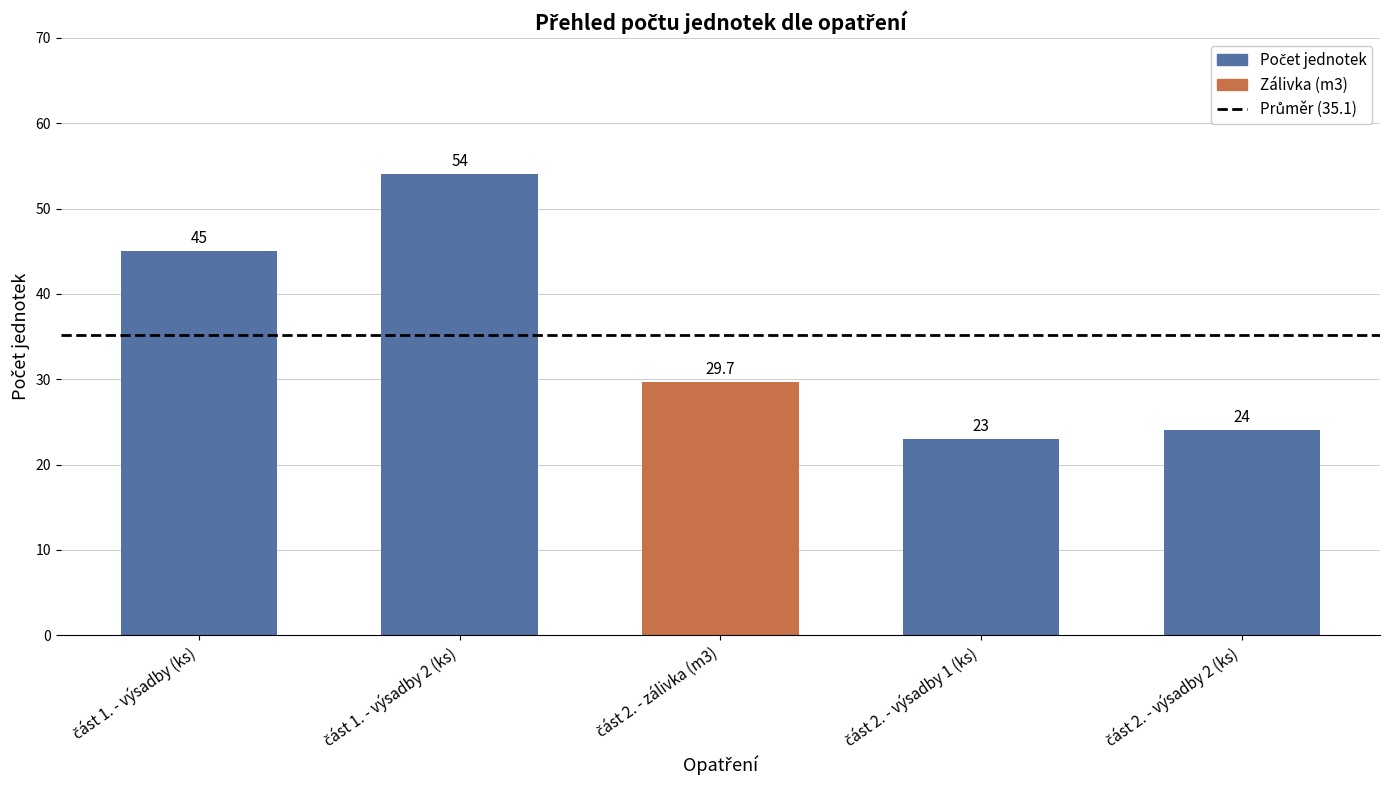

What is the greatest value displayed?

54.0